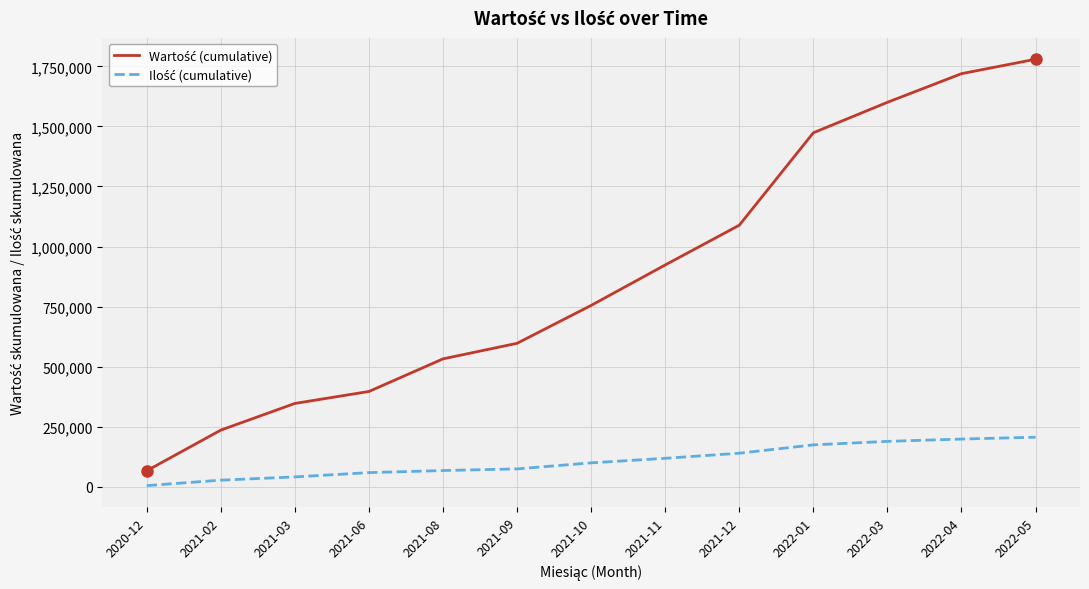

Count the number of categories in the chart.

13